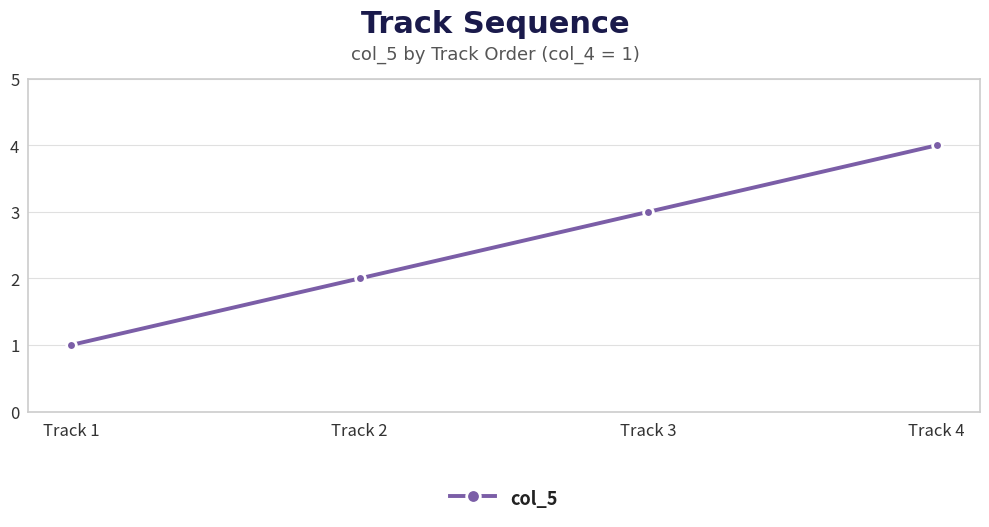

Is this an area chart (filled region under the line)?

No